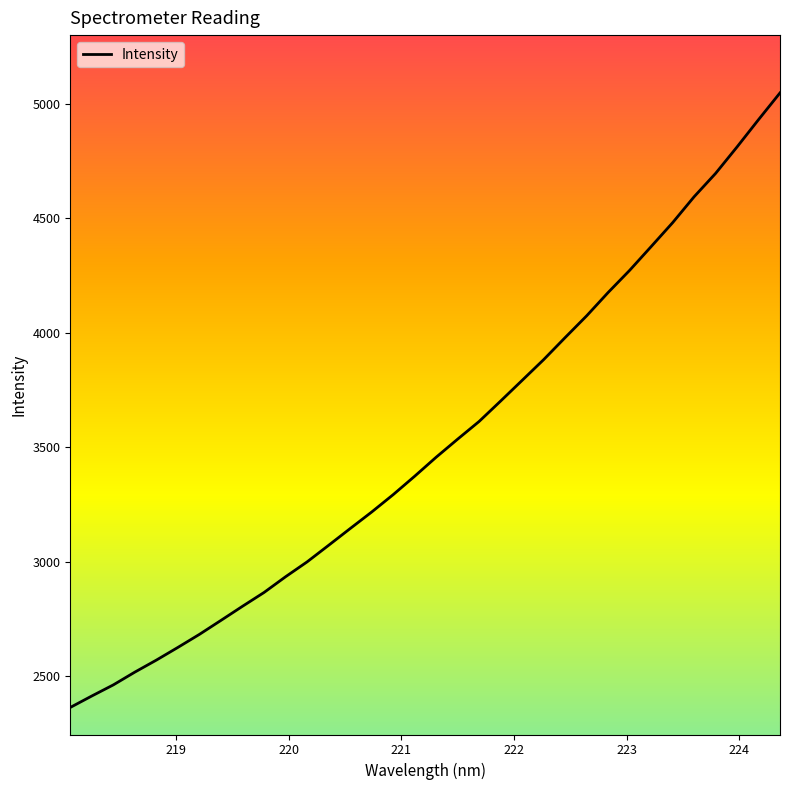

What is the maximum value shown in the chart?

5046.7